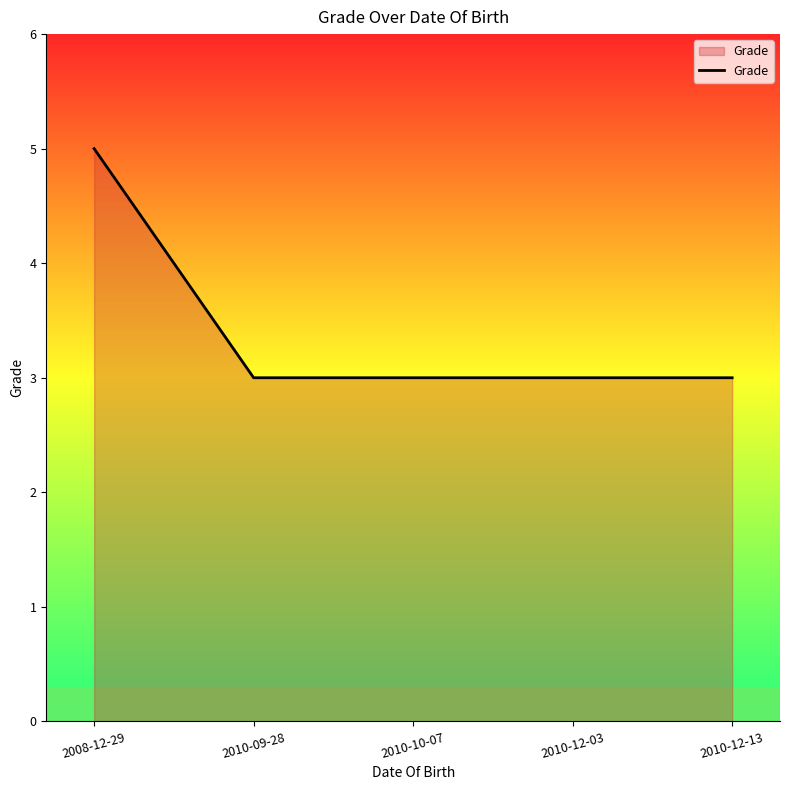

Approximately how many times larger is the value at 2010-12-03 compared to 2008-12-29?

0.6